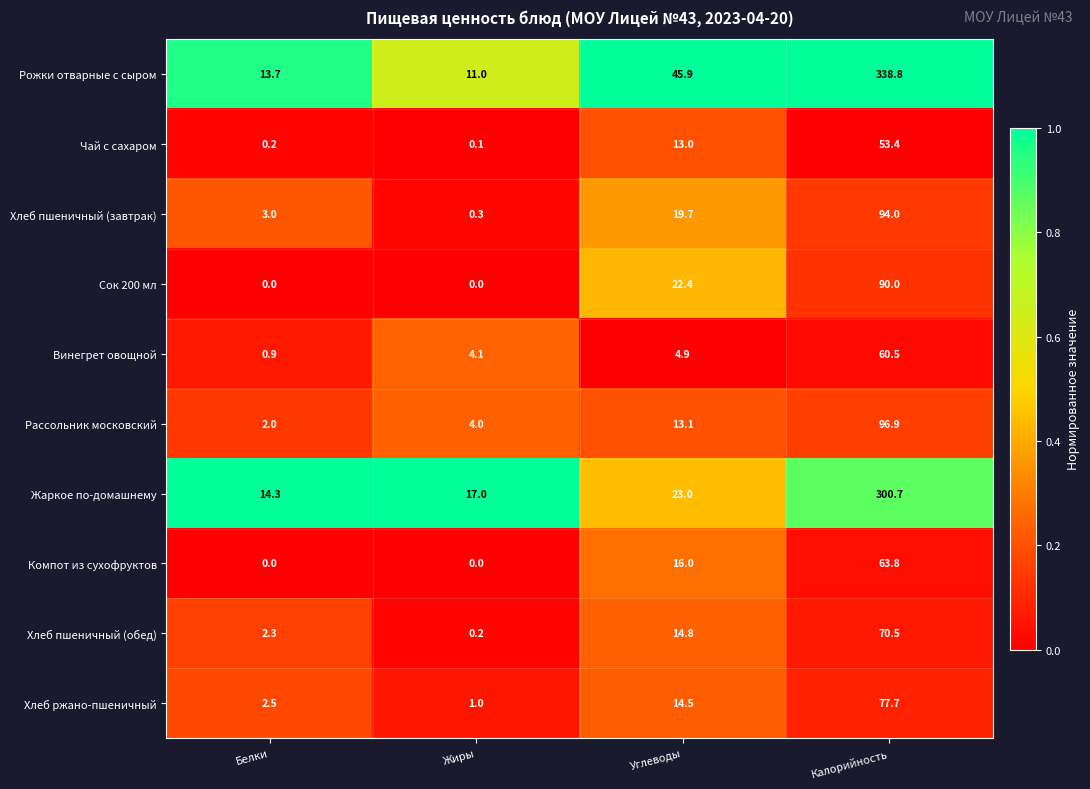

What is the sum of all Рассольник московский values?

116.0